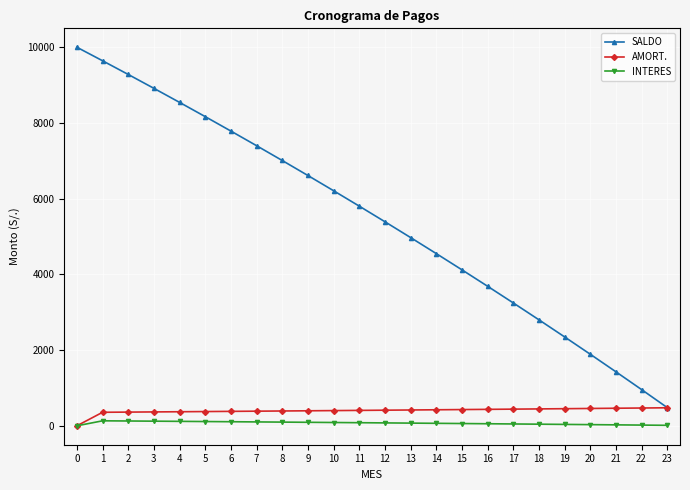

How many data points in AMORT. are above 412?

12